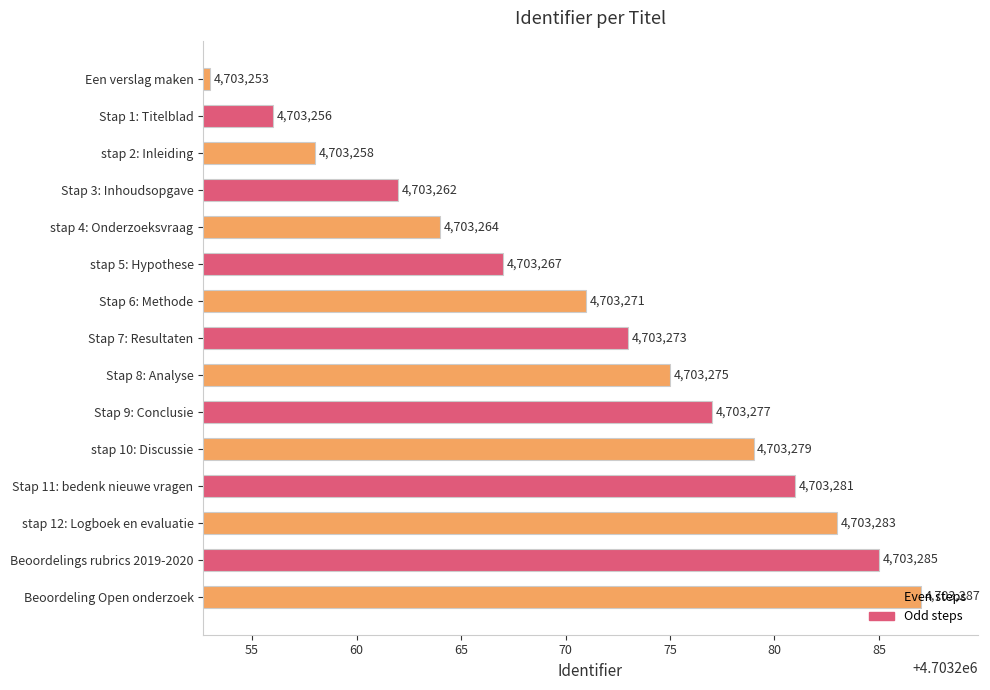

What is the smallest value displayed?

4703253